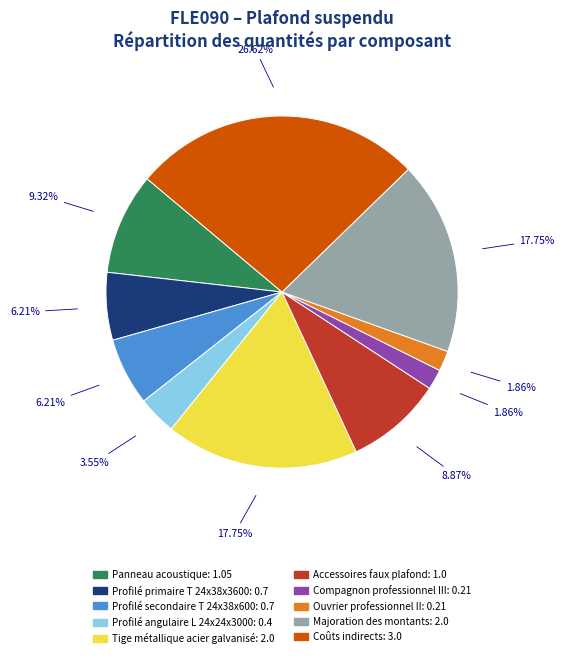

What is the largest slice in the pie chart?

Coûts indirects